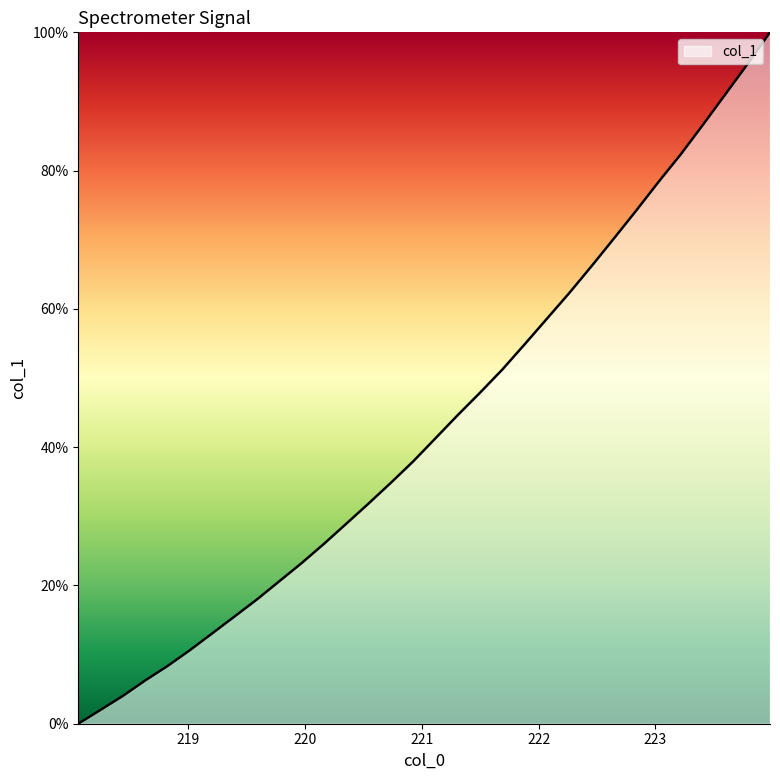

What is the difference between the maximum and minimum values?

100.0